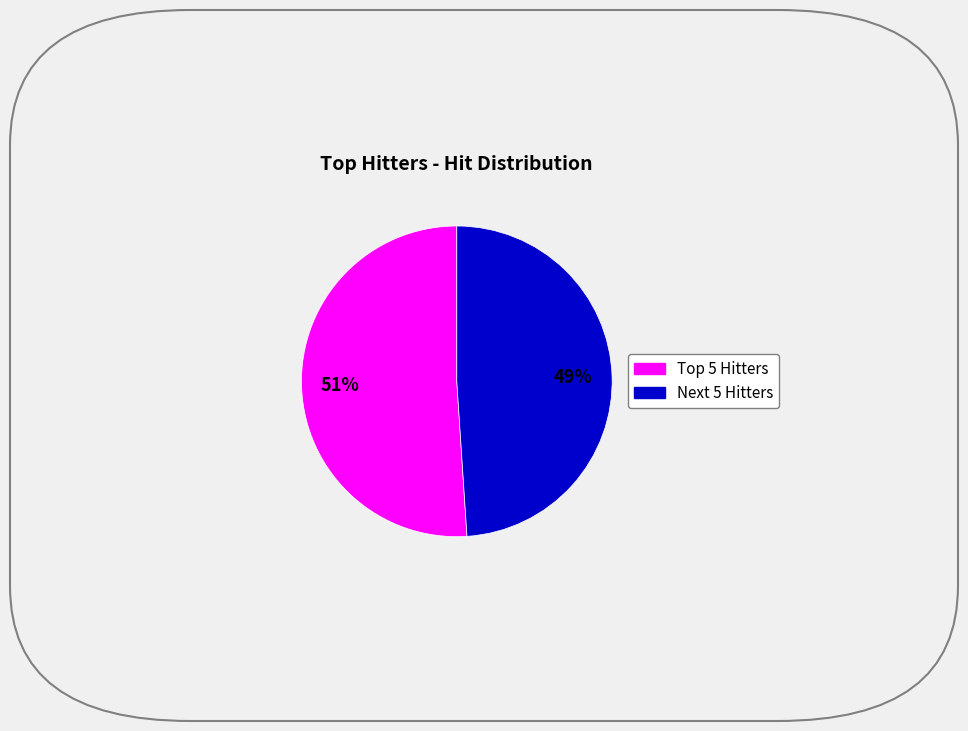

Is there a majority slice in this chart?

Yes